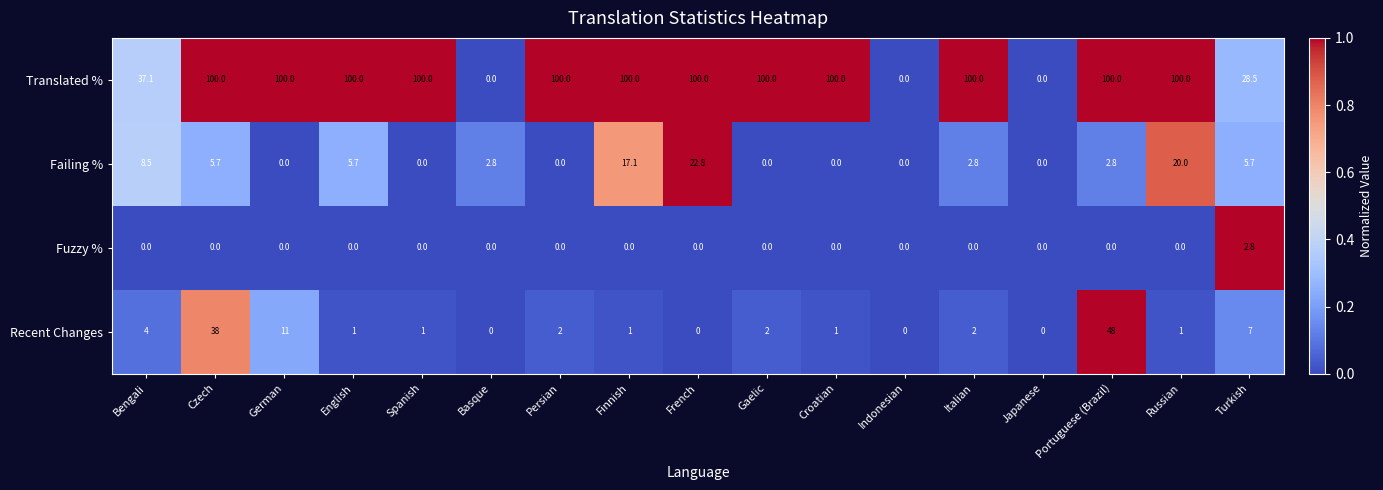

Which series has the largest total across all categories?

Translated %